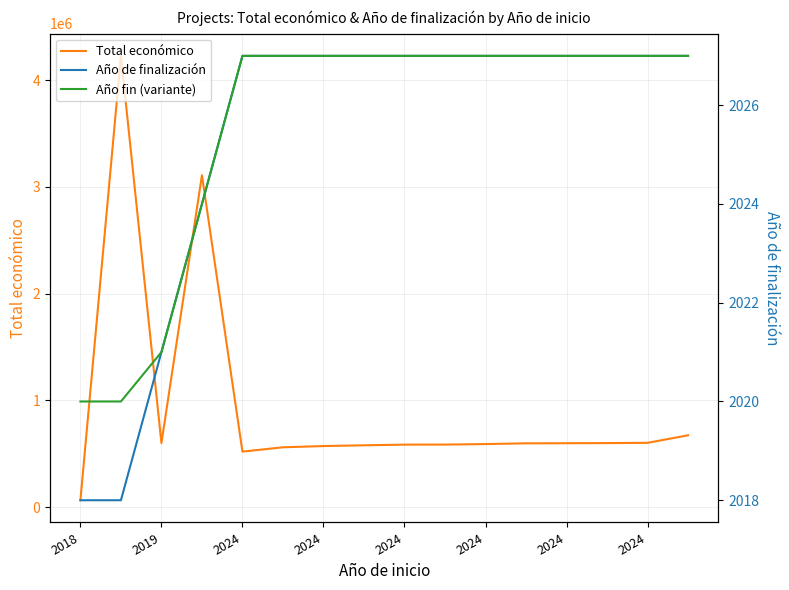

True or false: Año fin (variante) has more than 1 points higher than both neighbors.

False